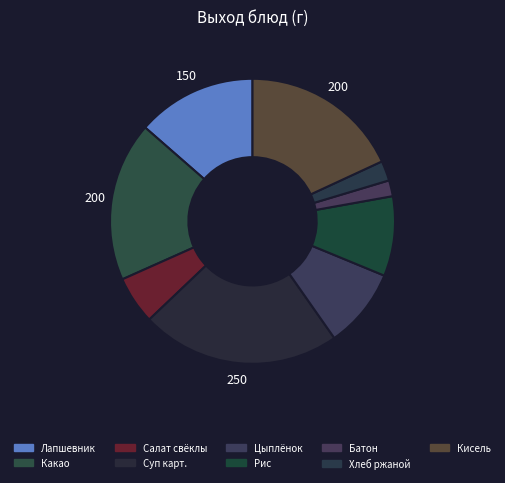

Count the number of slices in the pie.

9